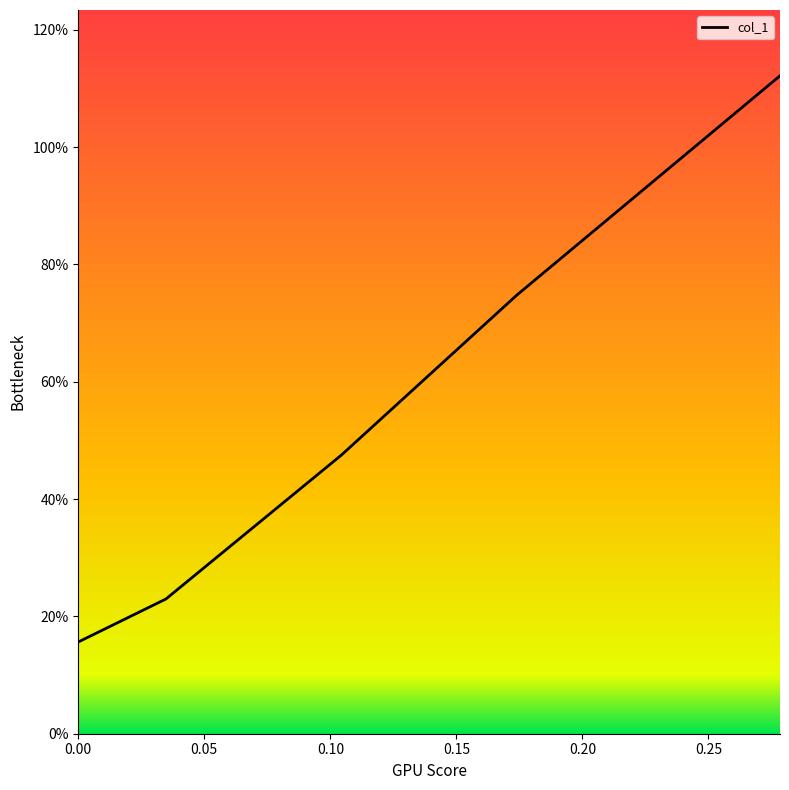

What is the sum of all values?

2.7